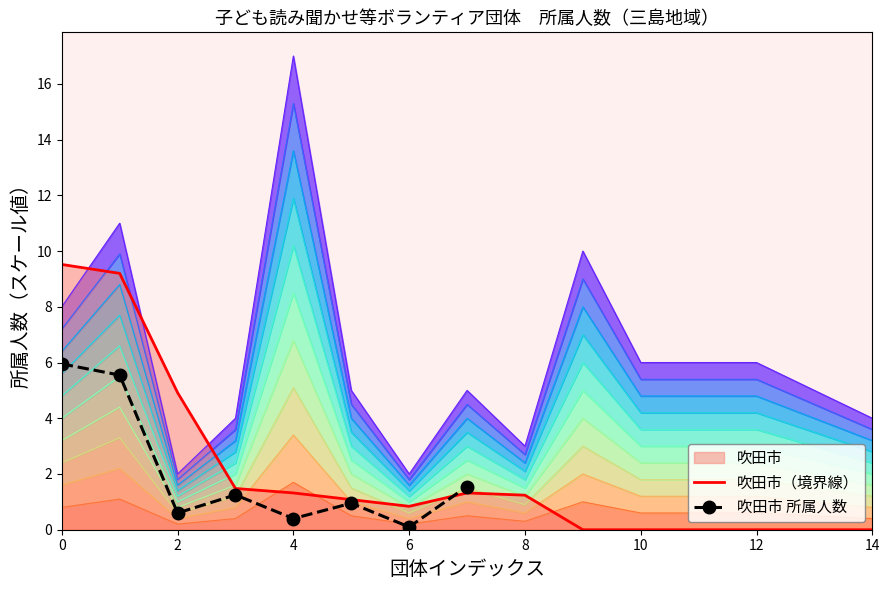

How many data points are above 1?

4